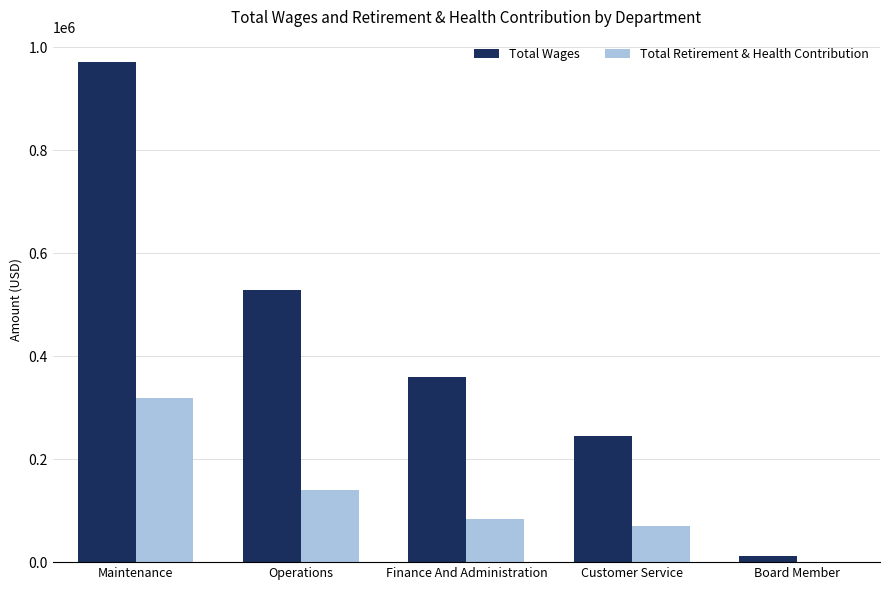

What are all the series names shown in the legend?

Total Wages, Total Retirement & Health Contribution